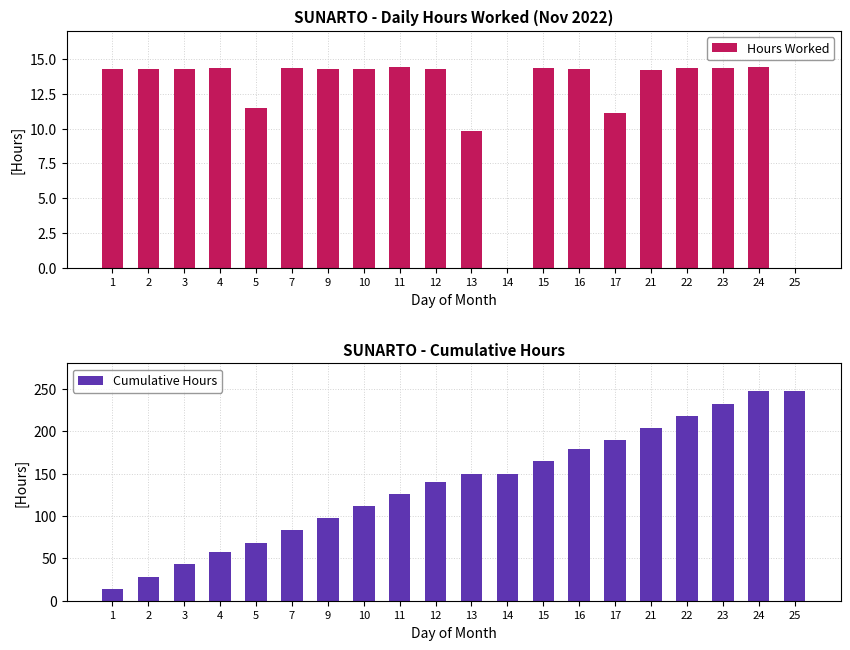

What is the difference between the maximum and minimum values in the Hours Worked series?

14.4